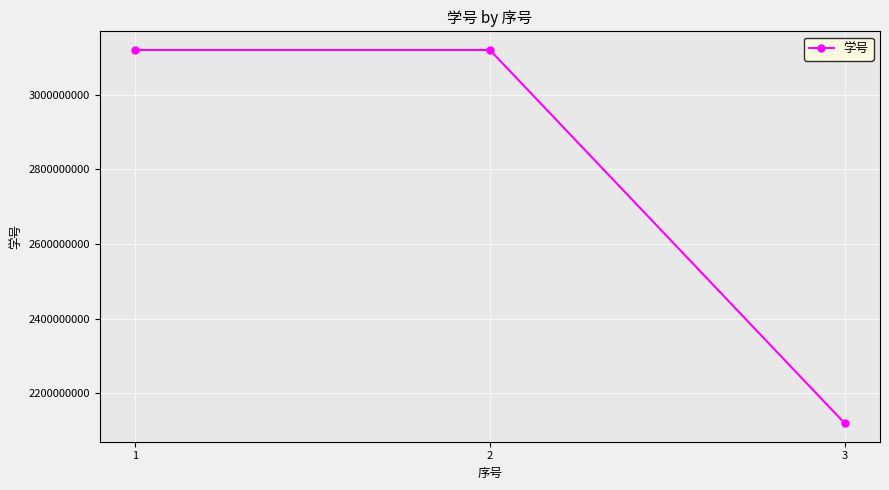

Is this an area chart (filled region under the line)?

No